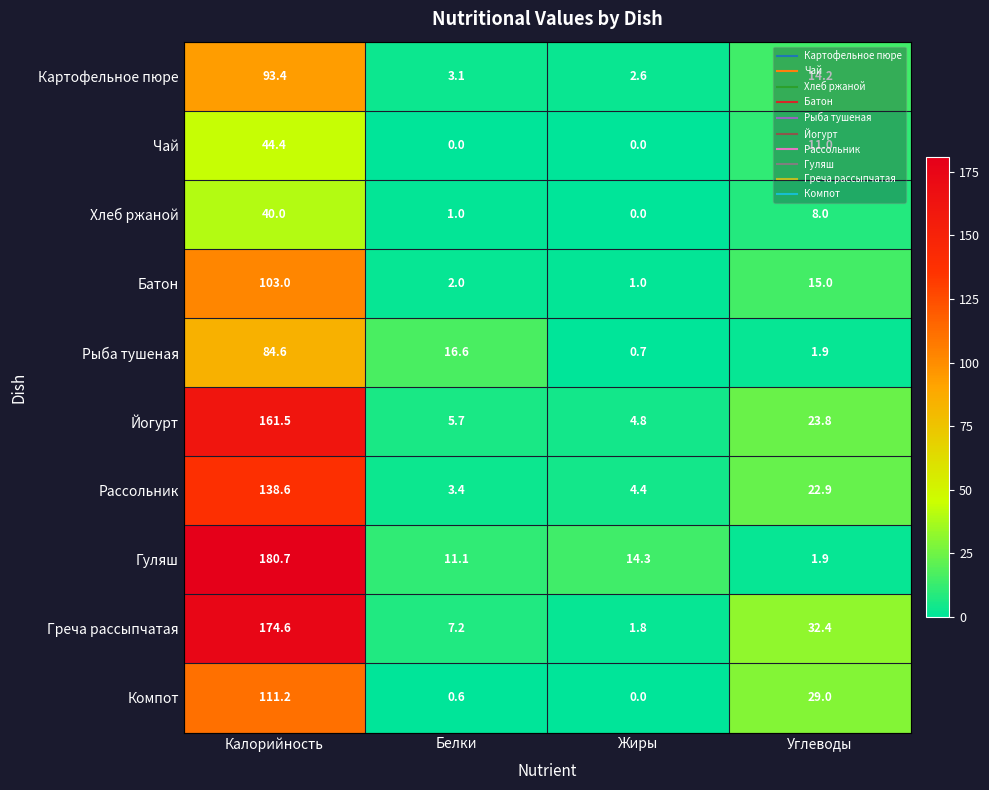

At which label does Хлеб ржаной reach its minimum?

Жиры